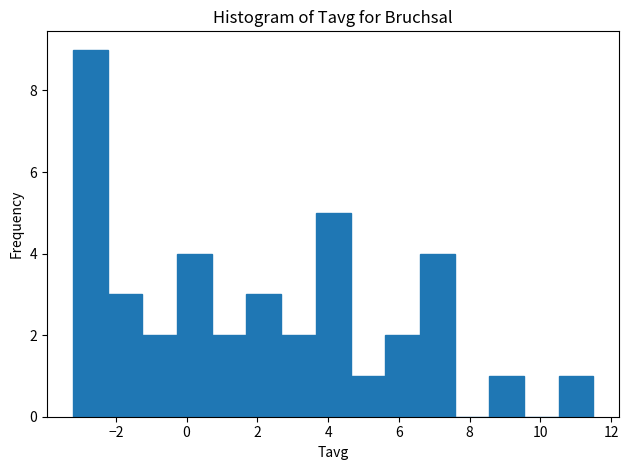

Reading left to right, list every bar in this chart as the range it spans on the x-axis followed by its height. Neither the bar edges nor the heights are printed on the chart, so give them approximately, as read against the axes.

-3.2 to -2.2: 9
-2.2 to -1.2: 3
-1.2 to -0.2: 2
-0.2 to 0.8: 4
0.8 to 1.6: 2
1.6 to 2.6: 3
2.6 to 3.6: 2
3.6 to 4.6: 5
4.6 to 5.6: 1
5.6 to 6.6: 2
6.6 to 7.6: 4
7.6 to 8.6: 0
8.6 to 9.6: 1
9.6 to 10.6: 0
10.6 to 11.4: 1